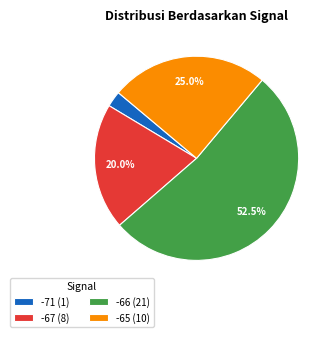

Rank the categories by value from lowest to highest.

-71 (1), -67 (8), -65 (10), -66 (21)